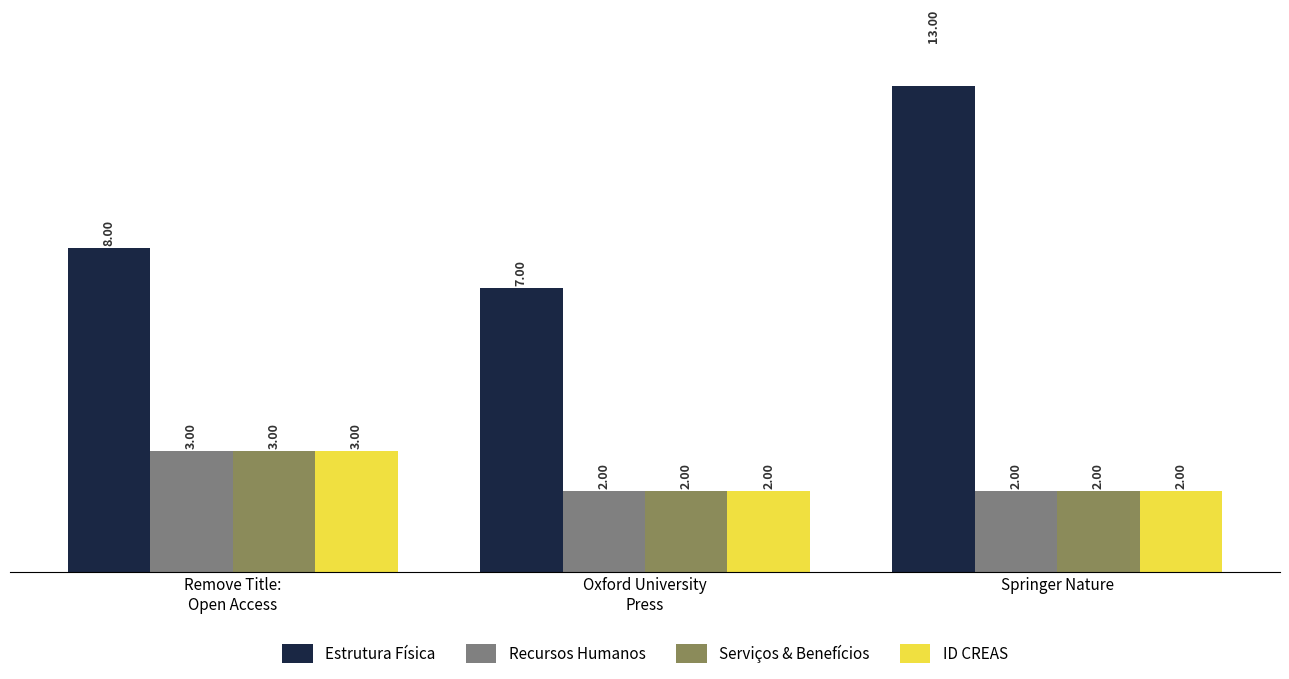

How many distinct data groups are displayed?

4